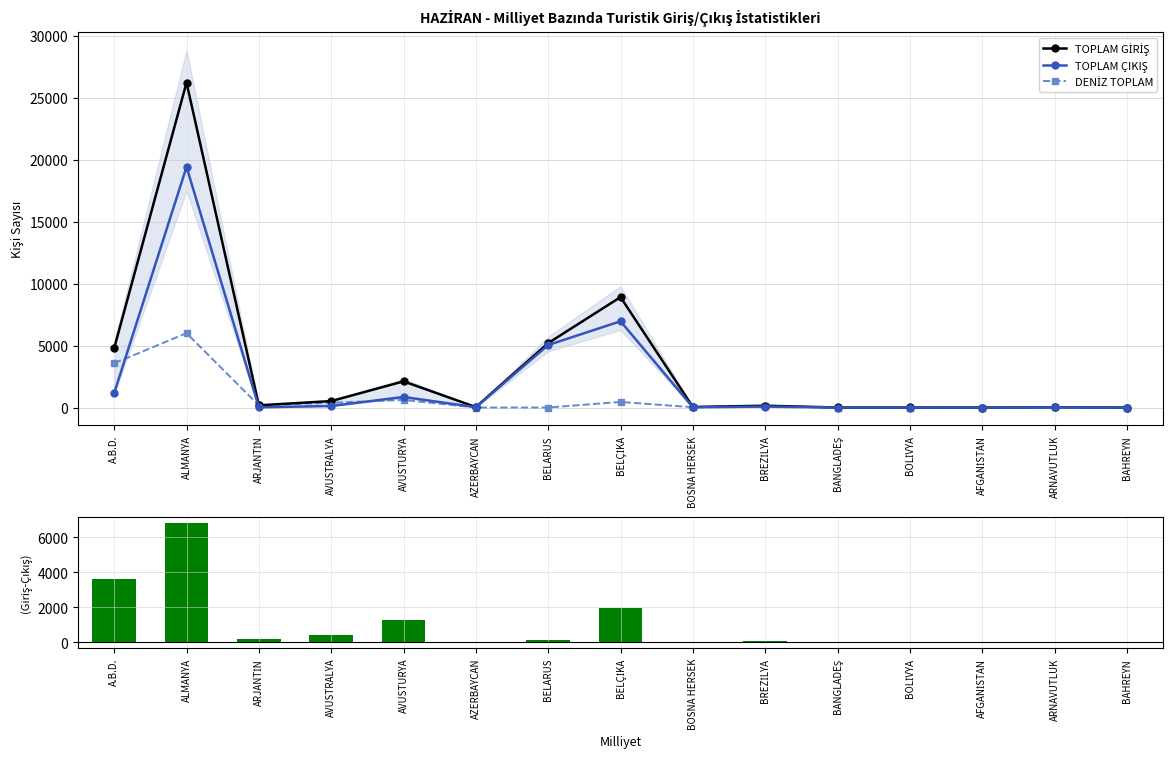

What is the maximum value shown in the chart?

26235